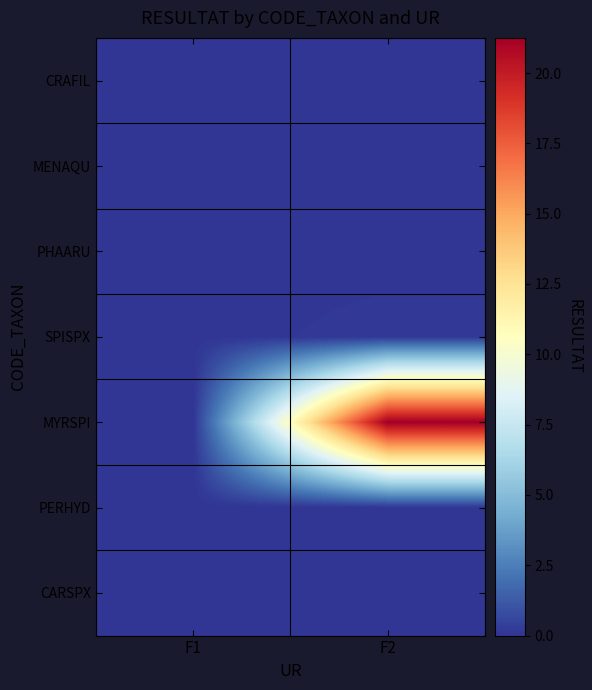

Which series has the largest range (max minus min)?

MYRSPI